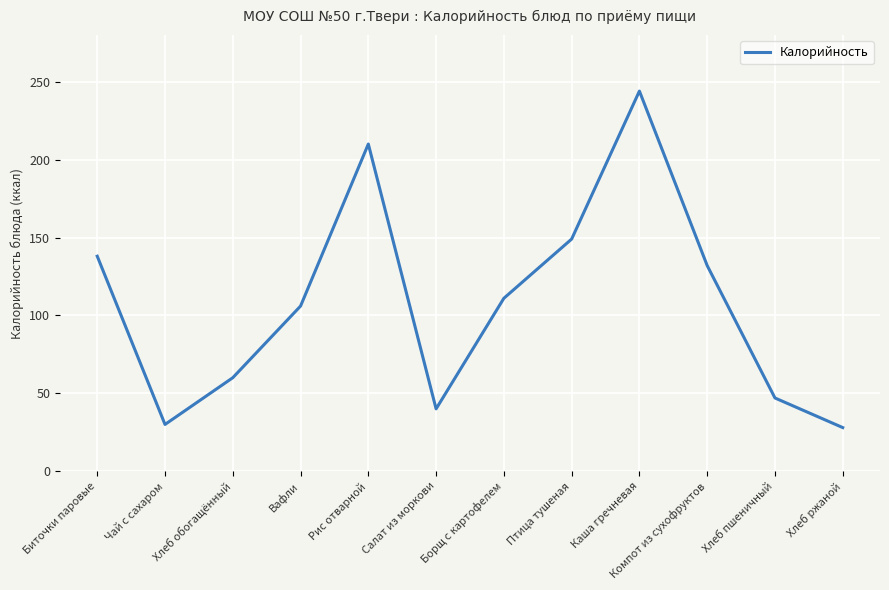

How many lines are shown in the chart?

1